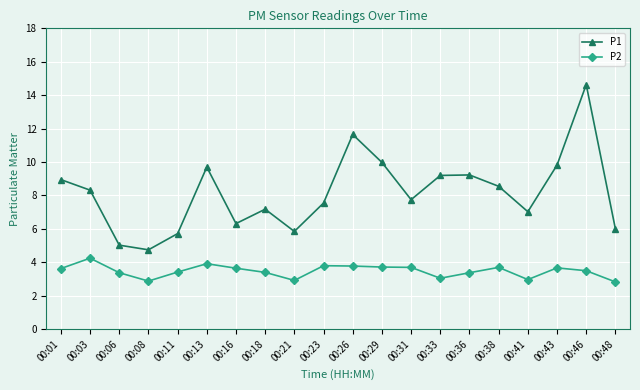

How many interior local valleys does the P1 series have?

5